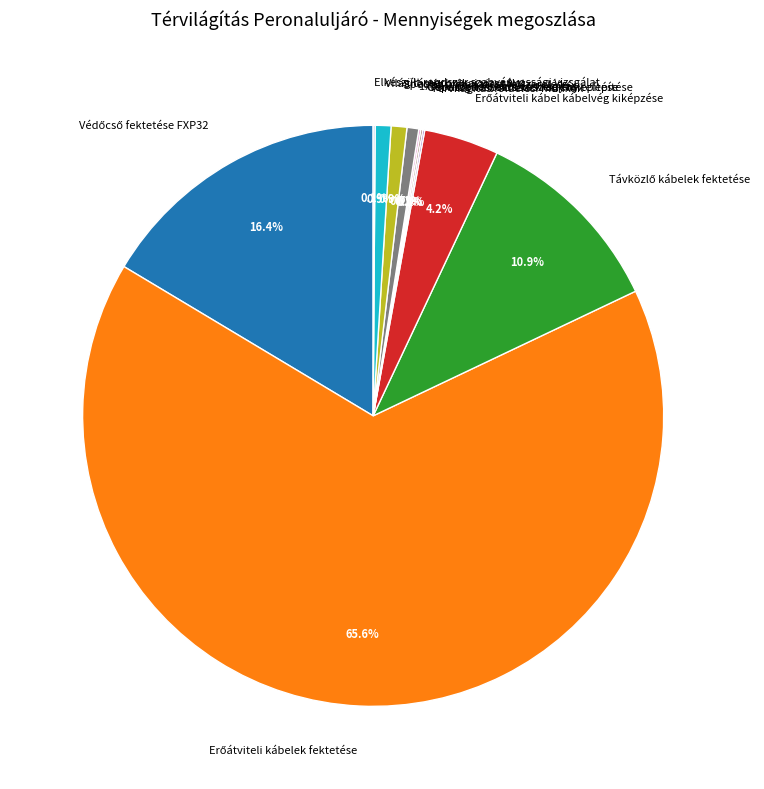

To the nearest percent, what percentage of the pie is Világítástechnikai vizsgálat?

1%